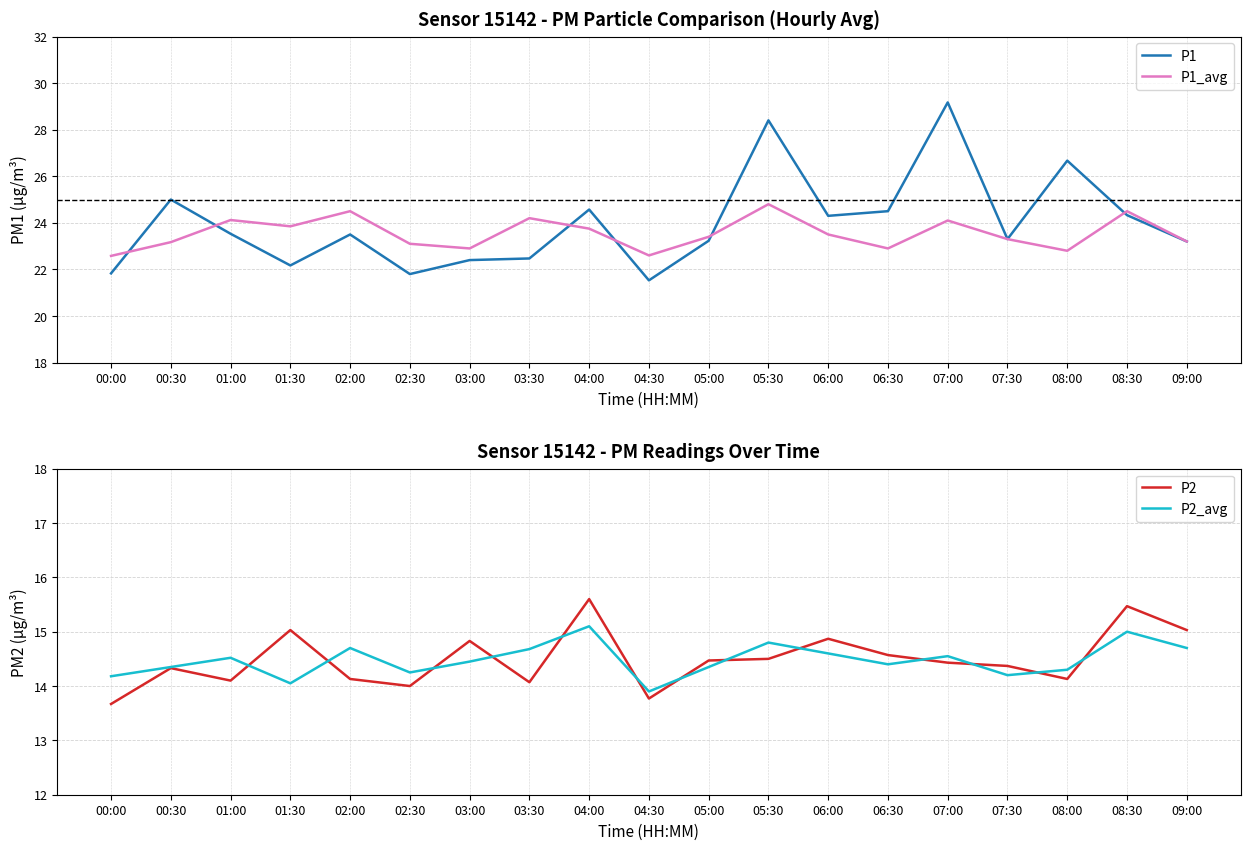

What are all the series names shown in the legend?

P1, P1_avg, P2, P2_avg